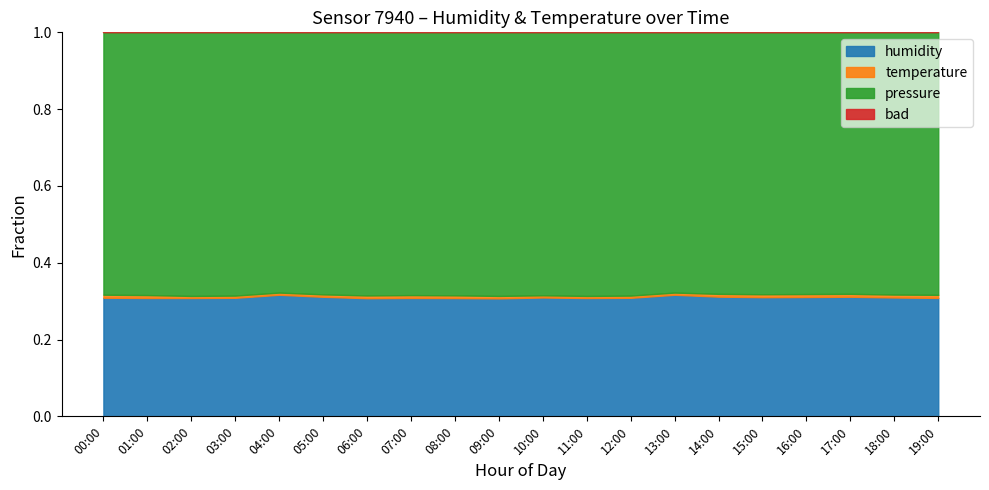

The value of humidity at 14:00 is 0.4. True or false?

False